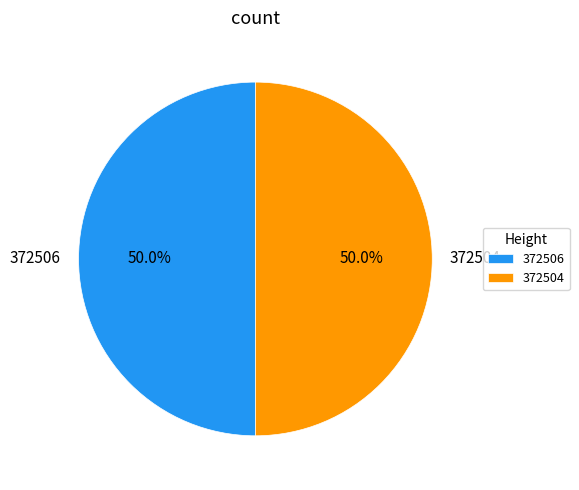

Count the number of slices in the pie.

2